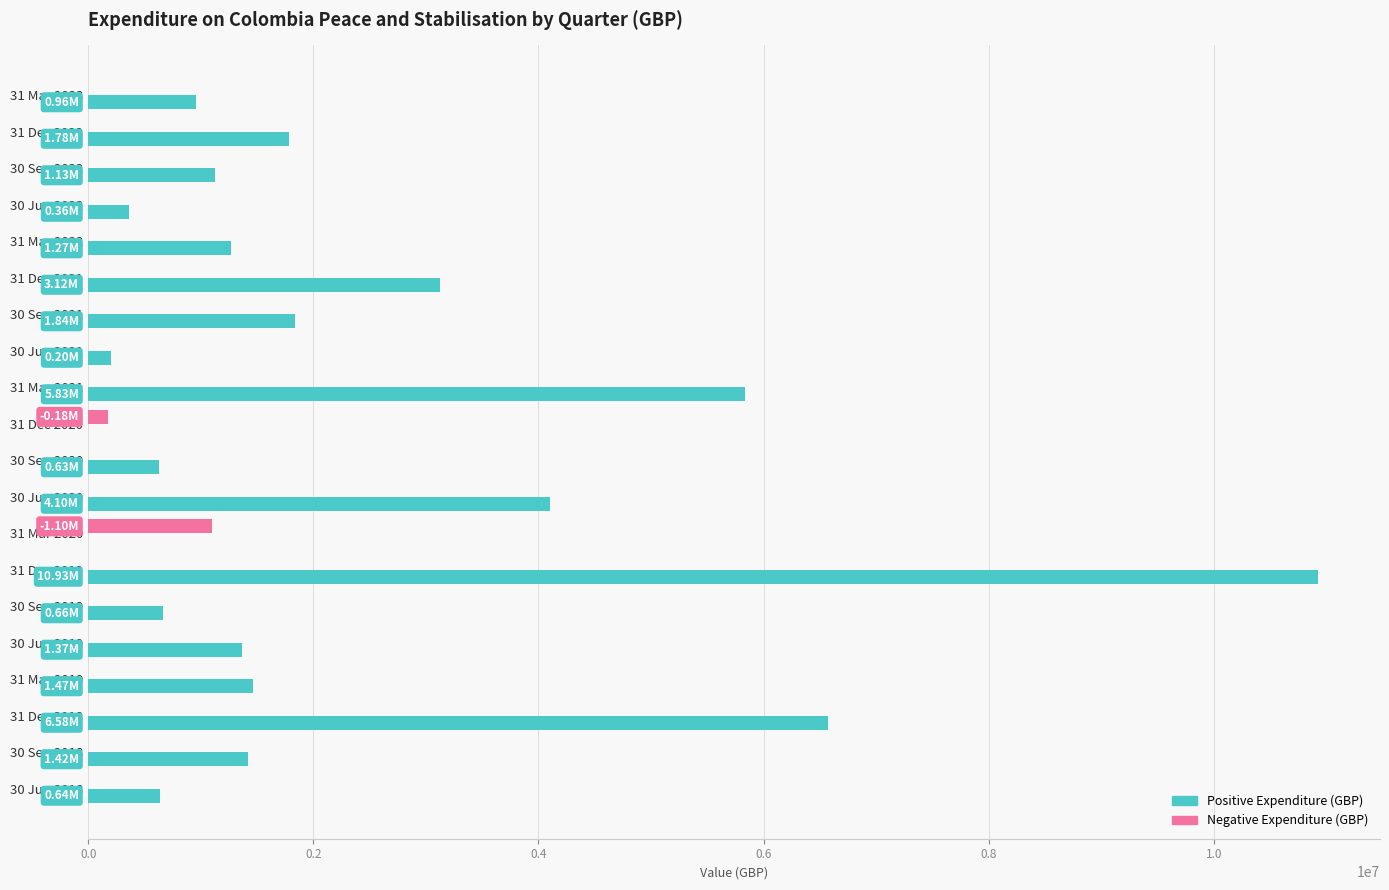

What is the total value across all series at 30 Sep 2020?

630638.0